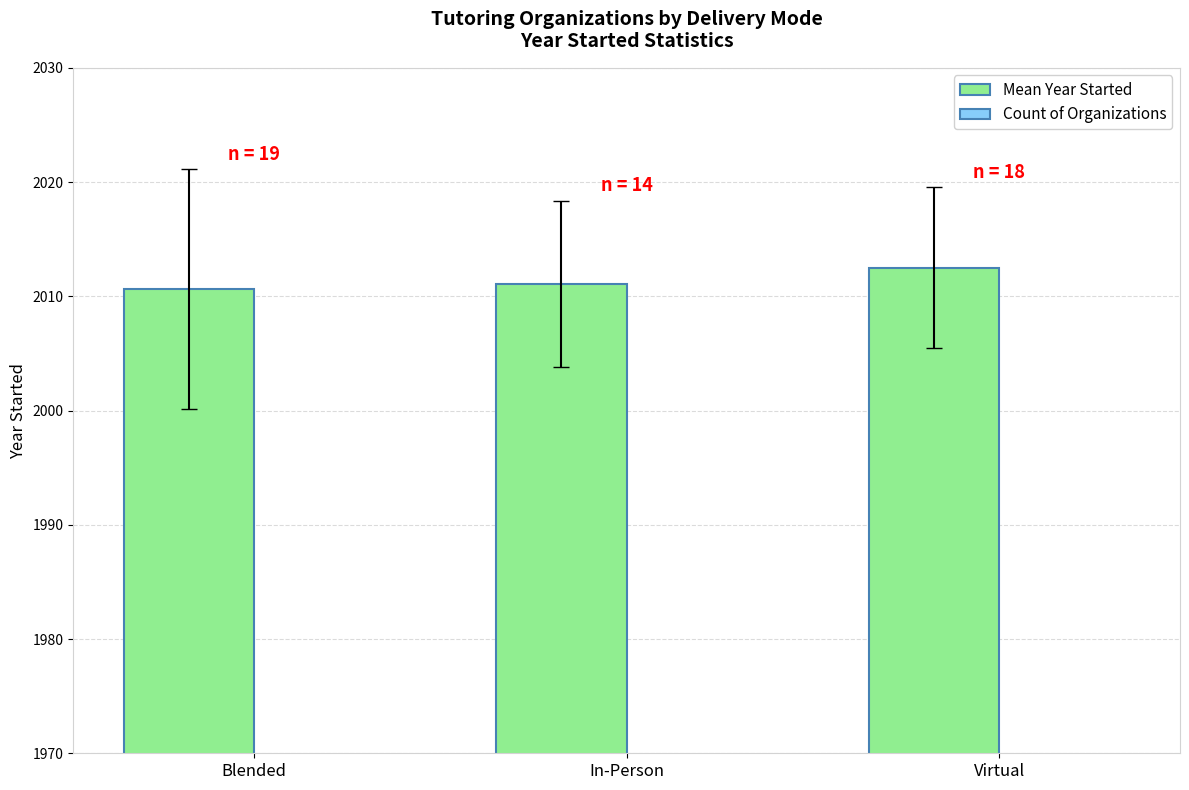

What is the sum of the Mean Year Started values at In-Person and Blended?

4021.7